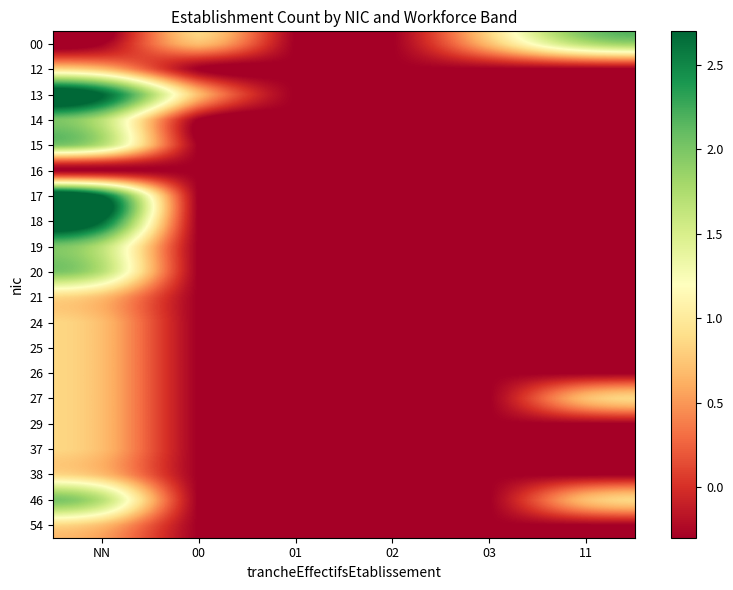

Reading left to right, extract all data points from this chart.

00: NN=-0.3	00=0.7	01=-0.3	02=-0.3	03=0.7	11=1.7
12: NN=0.7	00=-0.3	01=-0.3	02=-0.3	03=-0.3	11=-0.3
13: NN=2.7	00=0.7	01=-0.3	02=-0.3	03=-0.3	11=-0.3
14: NN=1.7	00=-0.3	01=-0.3	02=-0.3	03=-0.3	11=-0.3
15: NN=1.7	00=-0.3	01=-0.3	02=-0.3	03=-0.3	11=-0.3
16: NN=-0.3	00=-0.3	01=-0.3	02=-0.3	03=-0.3	11=-0.3
17: NN=2.7	00=-0.3	01=-0.3	02=-0.3	03=-0.3	11=-0.3
18: NN=2.7	00=-0.3	01=-0.3	02=-0.3	03=-0.3	11=-0.3
19: NN=1.7	00=-0.3	01=-0.3	02=-0.3	03=-0.3	11=-0.3
20: NN=1.7	00=-0.3	01=-0.3	02=-0.3	03=-0.3	11=-0.3
21: NN=0.7	00=-0.3	01=-0.3	02=-0.3	03=-0.3	11=-0.3
24: NN=0.7	00=-0.3	01=-0.3	02=-0.3	03=-0.3	11=-0.3
25: NN=0.7	00=-0.3	01=-0.3	02=-0.3	03=-0.3	11=-0.3
26: NN=0.7	00=-0.3	01=-0.3	02=-0.3	03=-0.3	11=-0.3
27: NN=0.7	00=-0.3	01=-0.3	02=-0.3	03=-0.3	11=0.7
29: NN=0.7	00=-0.3	01=-0.3	02=-0.3	03=-0.3	11=-0.3
37: NN=0.7	00=-0.3	01=-0.3	02=-0.3	03=-0.3	11=-0.3
38: NN=0.7	00=-0.3	01=-0.3	02=-0.3	03=-0.3	11=-0.3
46: NN=1.7	00=-0.3	01=-0.3	02=-0.3	03=-0.3	11=0.7
54: NN=0.7	00=-0.3	01=-0.3	02=-0.3	03=-0.3	11=-0.3